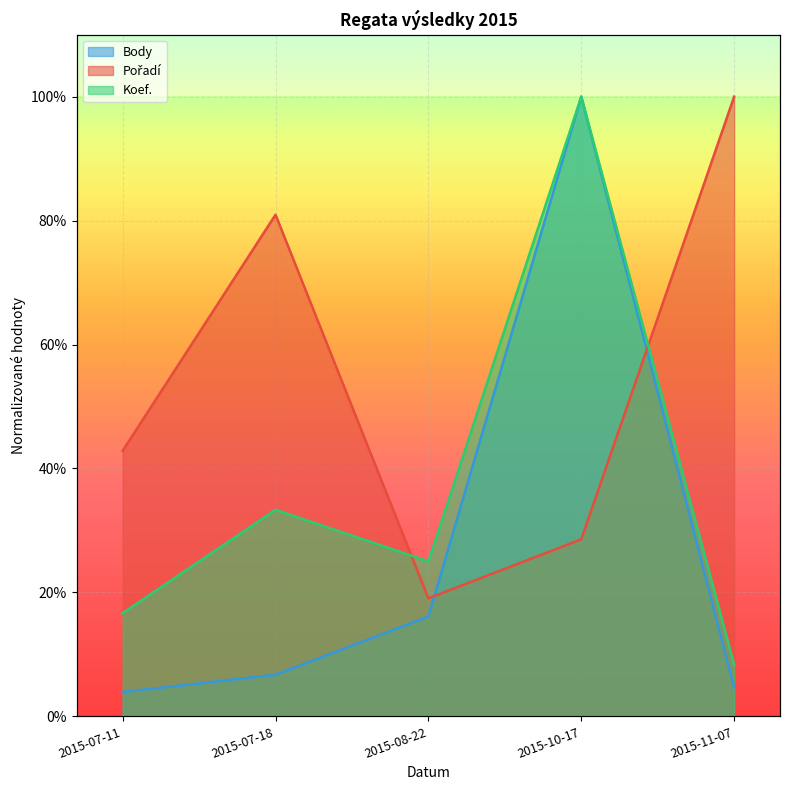

At which category is the sum across all series the highest?

2015-10-17